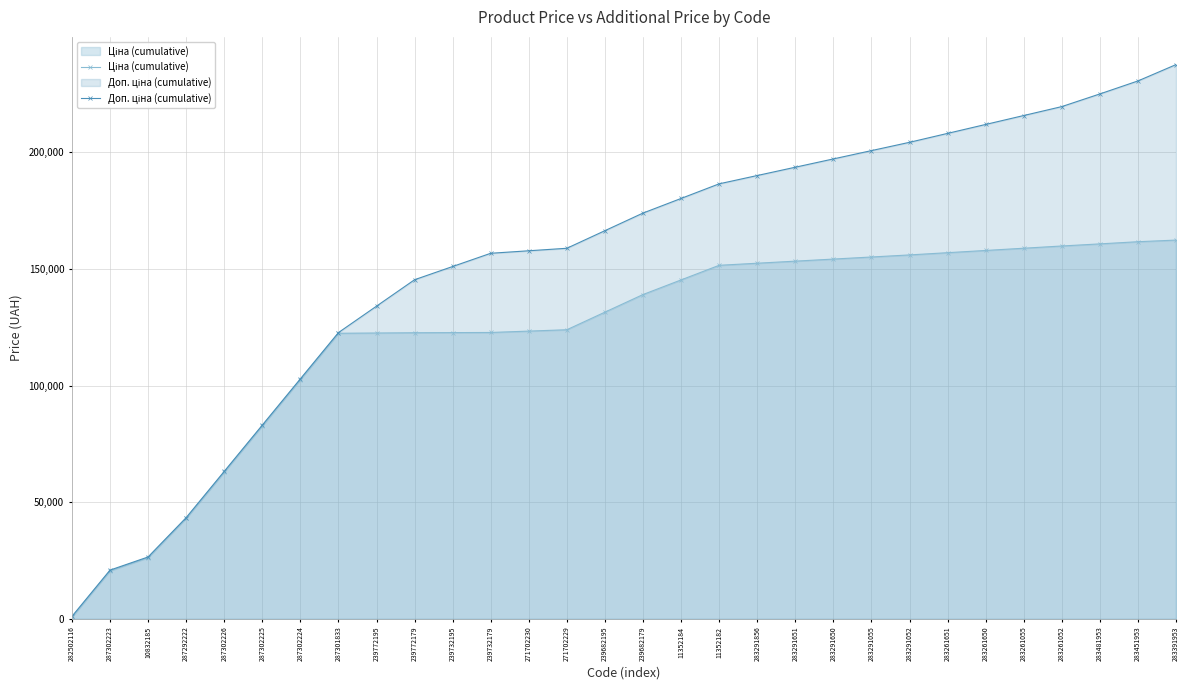

At which label does Ціна (cumulative) reach its minimum?

282502116